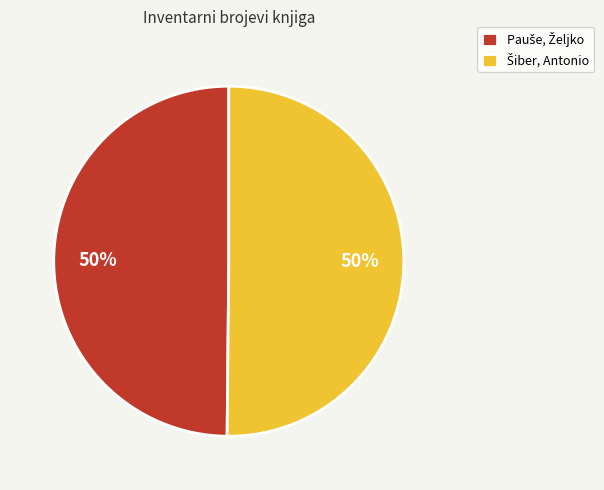

What percentage is the Pauše, Željko slice, to the nearest percent?

50%